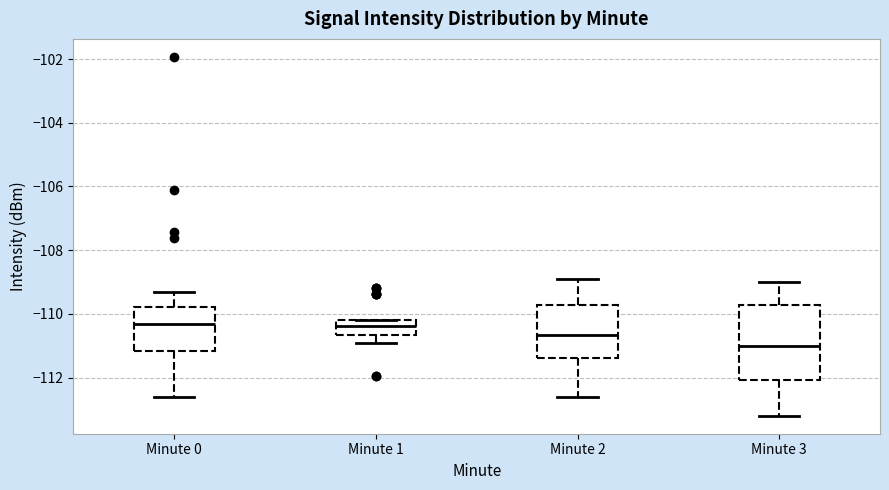

Where does the lower whisker of the box for Minute 2 end on the y-axis? The values are not printed on the chart, so give them approximately, as read against the axis.

-112.6